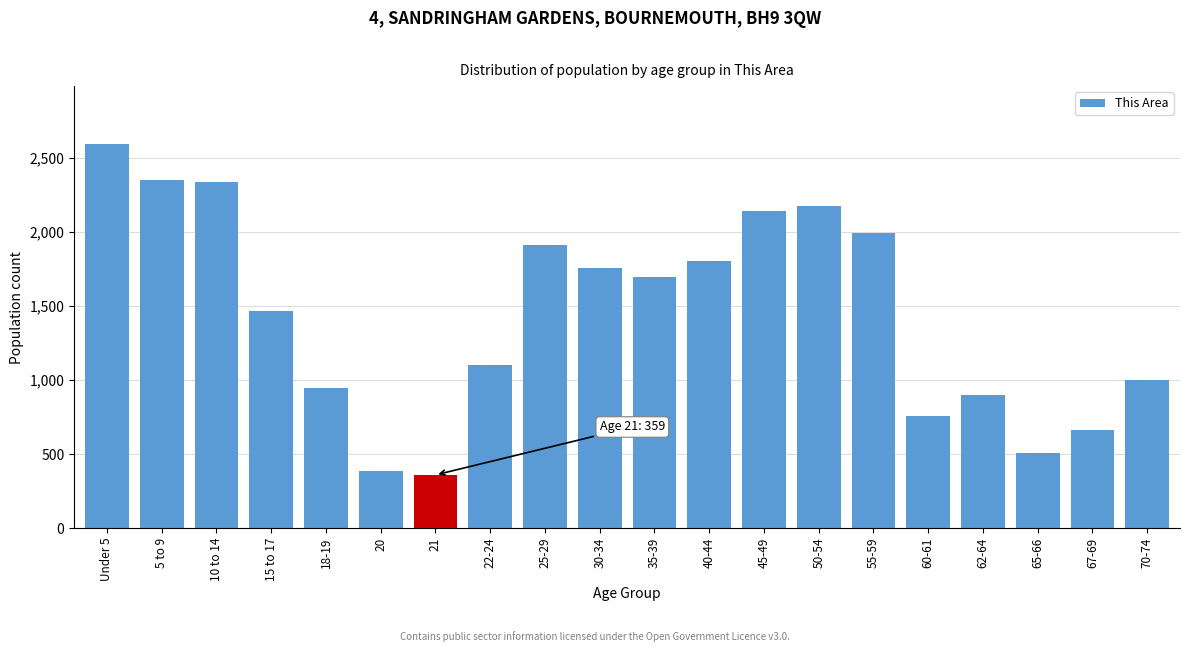

Reading left to right, transcribe all the data shown in this chart.

Under 5=2595	5 to 9=2352	10 to 14=2334	15 to 17=1467	18-19=947	20=385	21=359	22-24=1099	25-29=1914	30-34=1758	35-39=1696	40-44=1806	45-49=2141	50-54=2176	55-59=1995	60-61=758	62-64=901	65-66=505	67-69=660	70-74=998